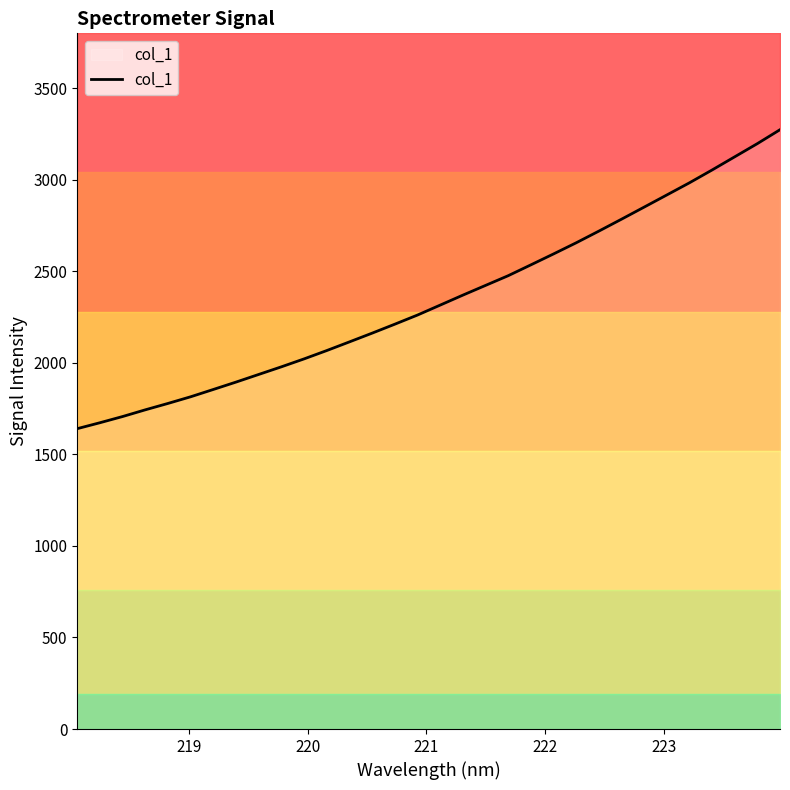

Does the chart have visible grid lines?

No